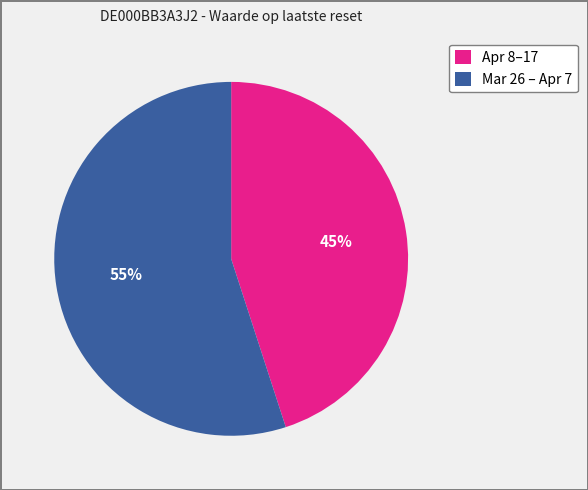

What percentage is the Apr 8–17 slice, to the nearest percent?

45%